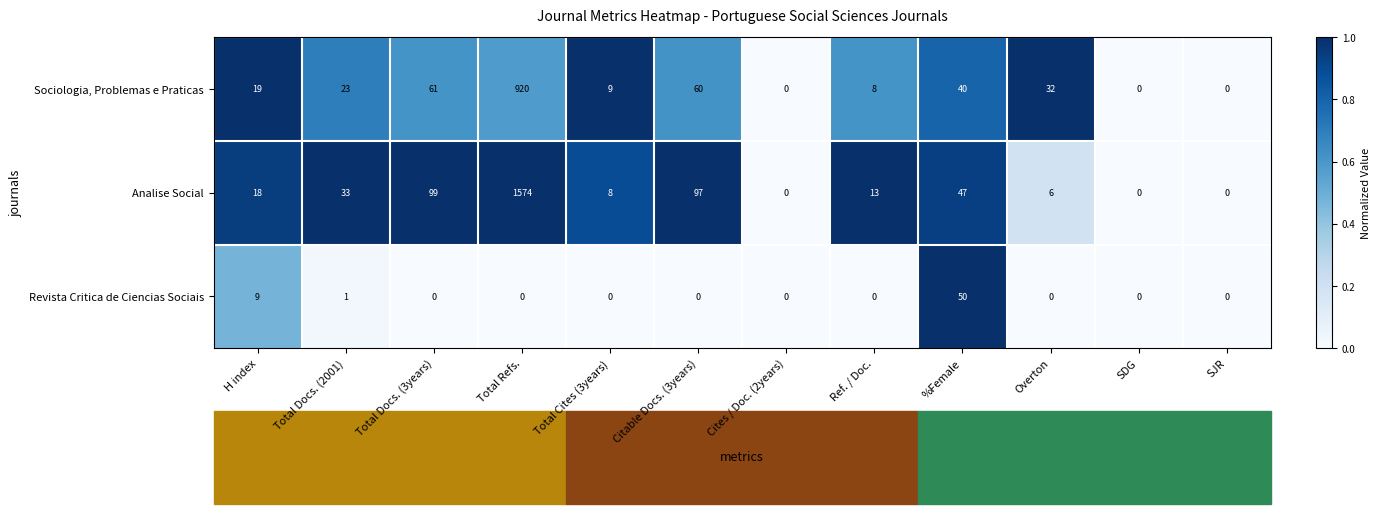

Is it true that Analise Social equals 6 at Overton?

True